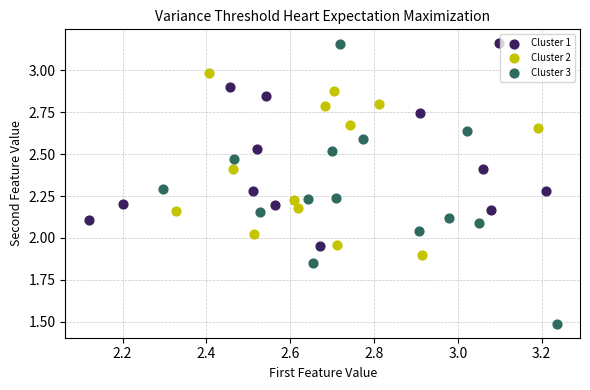

Which series has the largest Y range (max minus min)?

Cluster 3